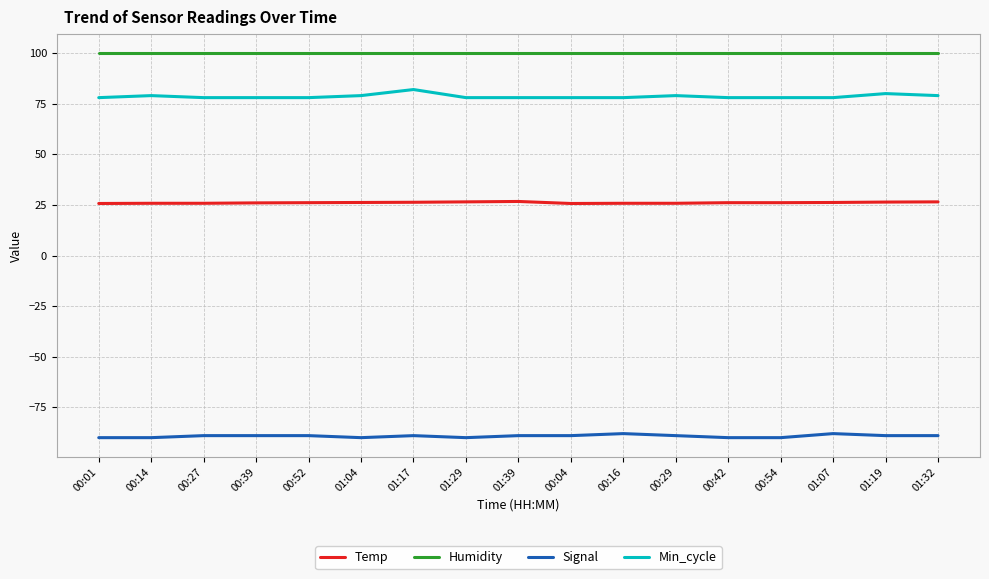

What is the difference between the maximum and minimum values in the Min_cycle series?

4.0